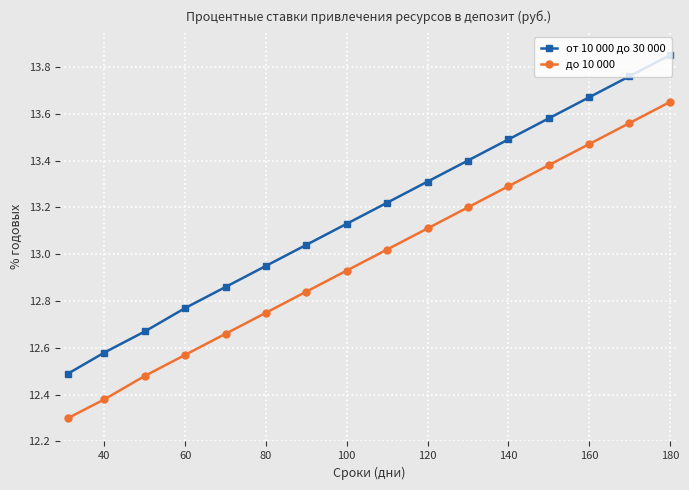

What are all the series names shown in the legend?

от 10 000 до 30 000, до 10 000